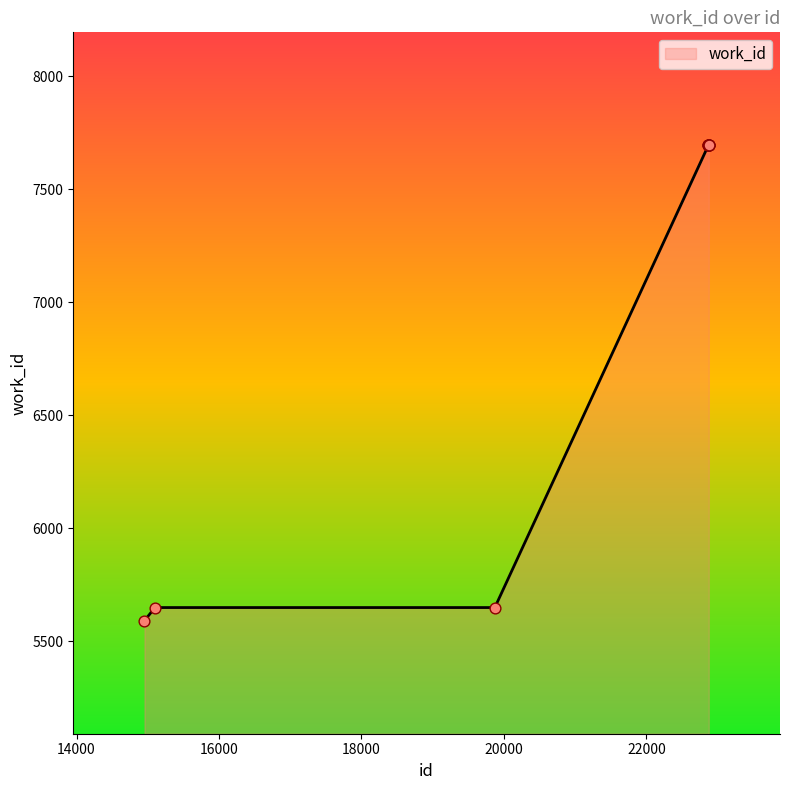

What is the difference between the maximum and minimum values?

2102